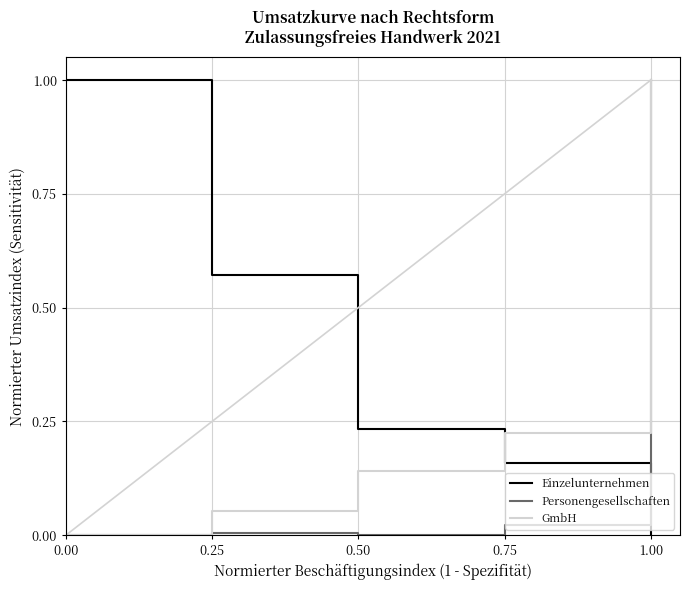

What position from the left is 0.75?

4